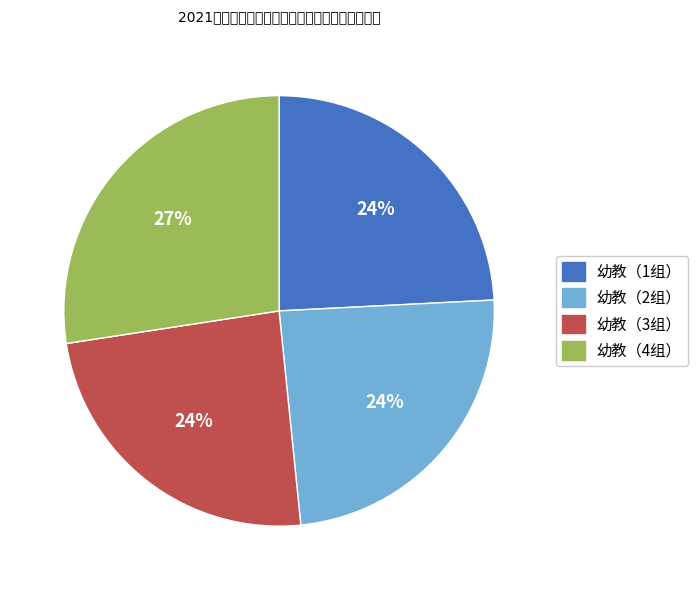

Approximately how many times larger is the value at 幼教（3组） compared to 幼教（2组）?

1.0